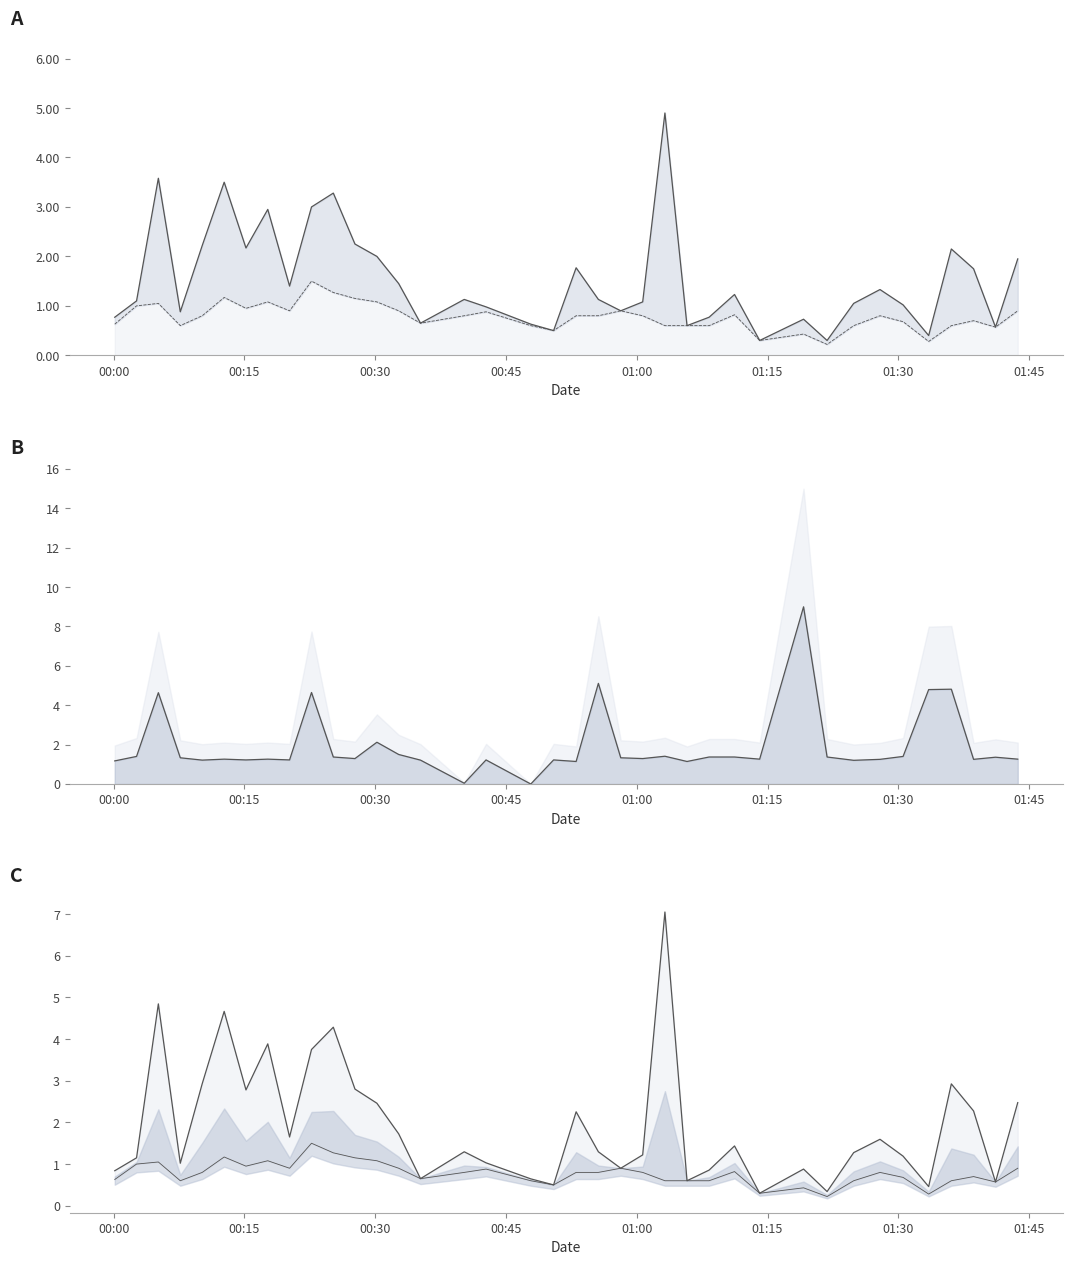

What is the value of the SDS_P1 line point at the 5th from the left?

2.2